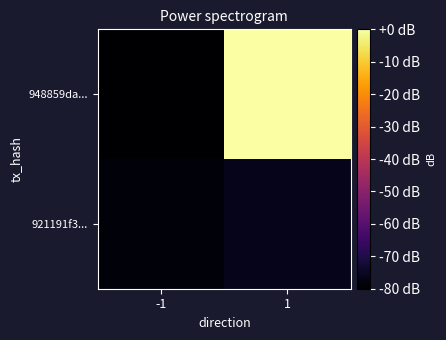

Reading left to right, list all the values displayed in this chart.

948859da...: -1=-80.0	1=-0.0
921191f3...: -1=-78.7	1=-76.1